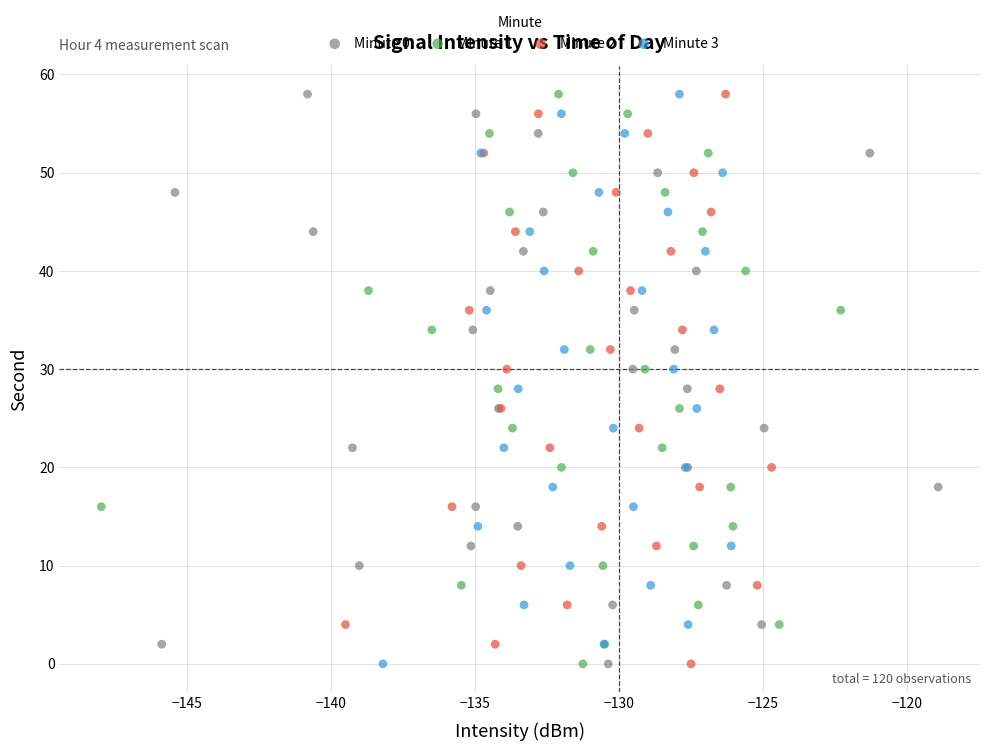

What are all the series names shown in the legend?

Minute 0, Minute 1, Minute 2, Minute 3